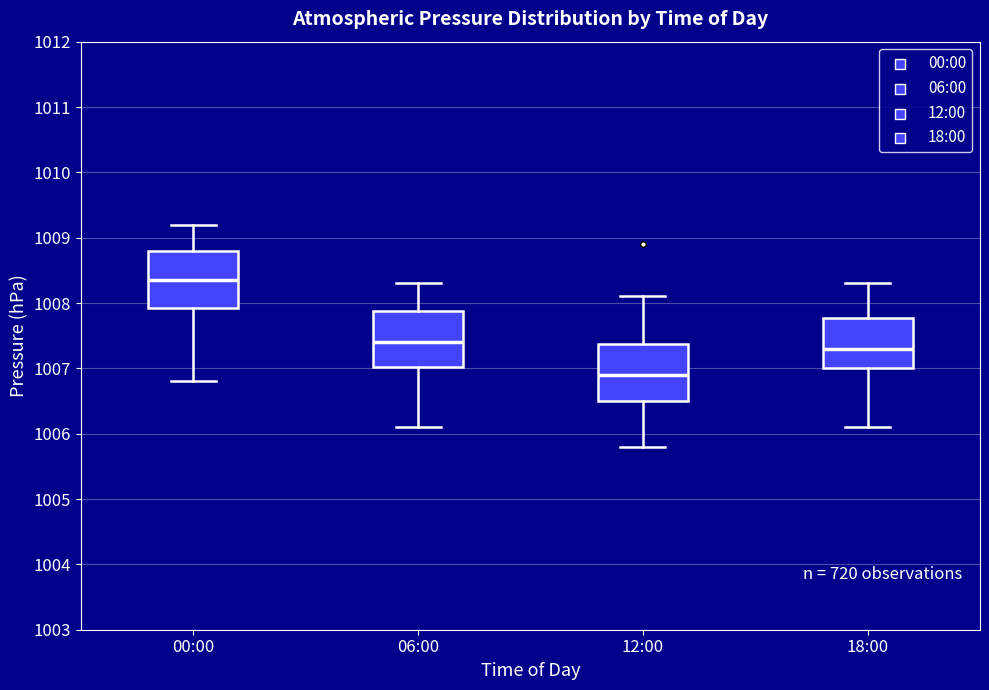

Reading left to right, read every box against the y-axis: the position of its median line, the range the box covers, and the ends of its whiskers. The values are not printed on the chart, so give them approximately, as read against the axis.

00:00: median 1008.4, box 1007.9 to 1008.8, whiskers 1006.8 to 1009.2
06:00: median 1007.4, box 1007.0 to 1007.9, whiskers 1006.1 to 1008.3
12:00: median 1006.9, box 1006.5 to 1007.4, whiskers 1005.8 to 1008.1
18:00: median 1007.3, box 1007.0 to 1007.8, whiskers 1006.1 to 1008.3